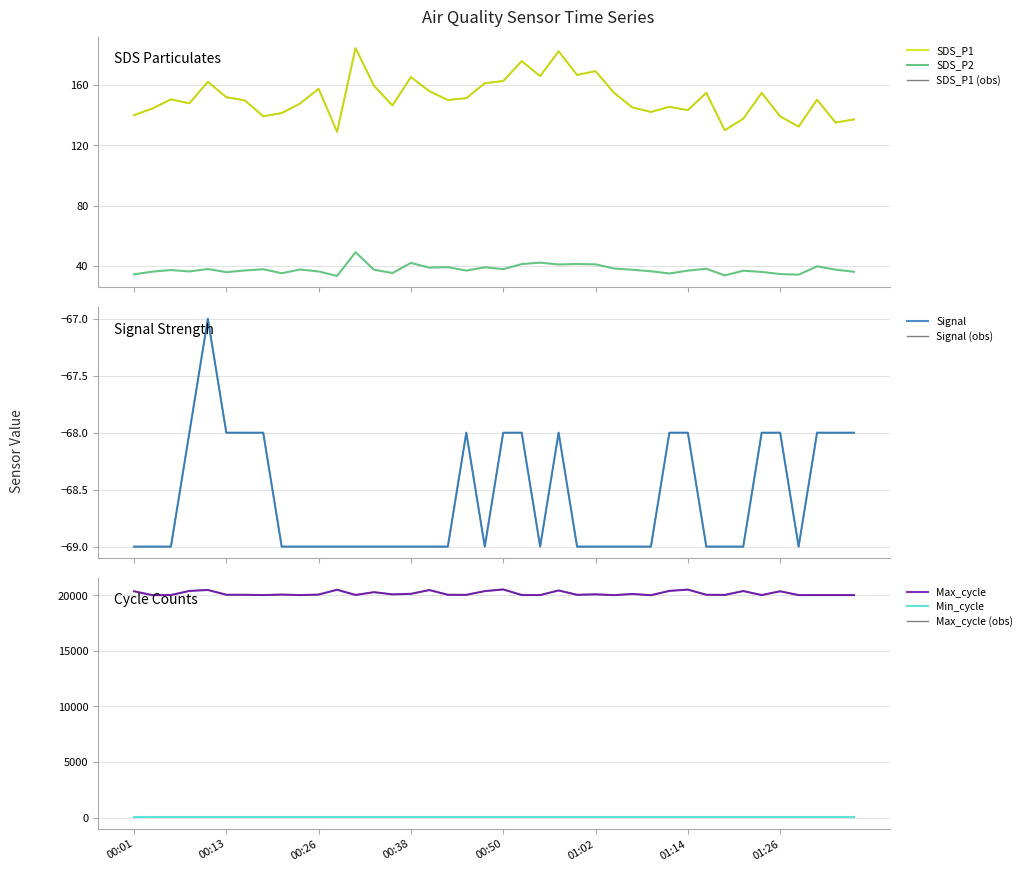

Does the chart have visible grid lines?

Yes